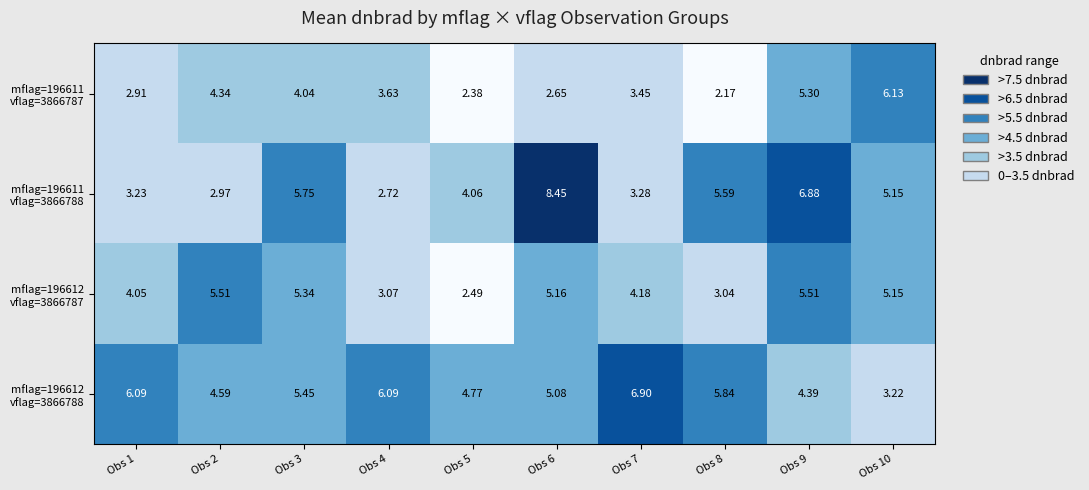

At which category is the sum across all series the highest?

Obs 9